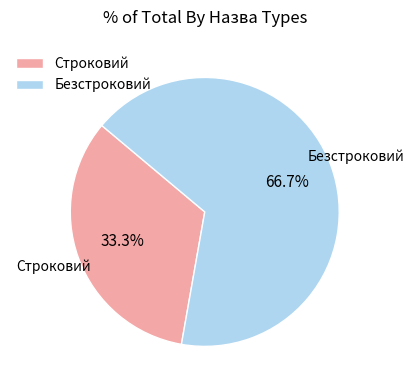

Approximately how many times larger is the value at Безстроковий compared to Строковий?

2.0